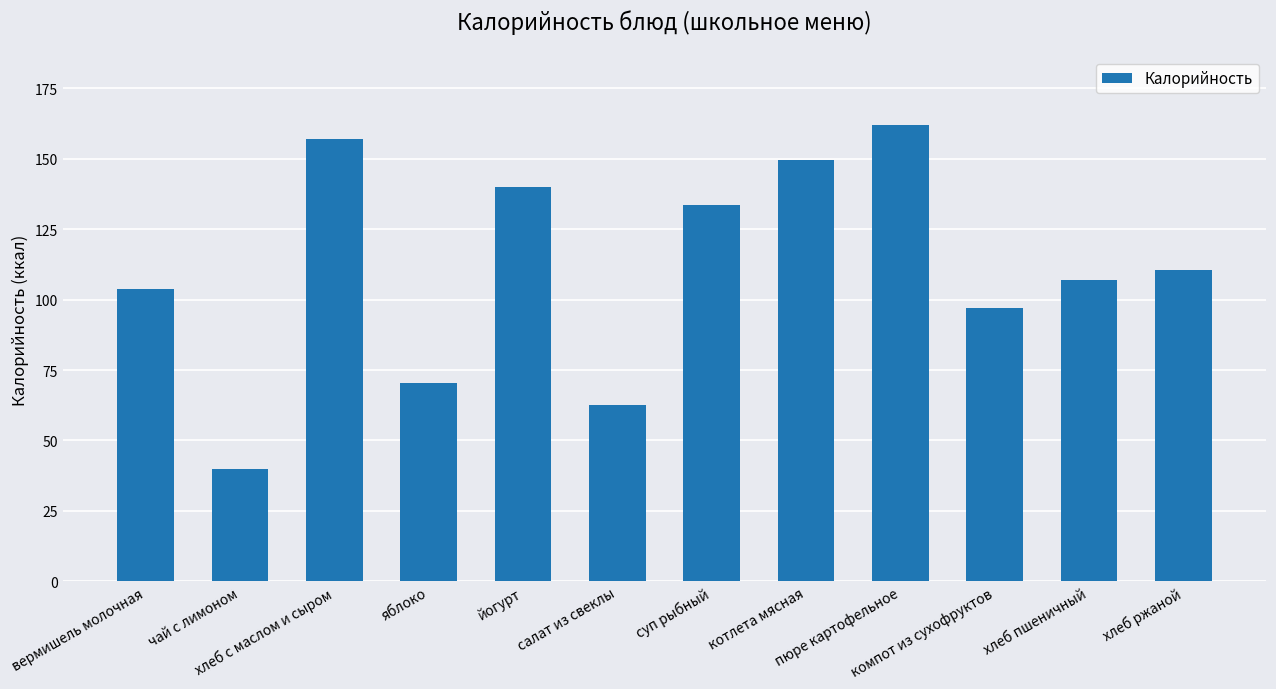

List the labels in order of value, smallest first.

чай с лимоном, салат из свеклы, яблоко, компот из сухофруктов, вермишель молочная, хлеб пшеничный, хлеб ржаной, суп рыбный, йогурт, котлета мясная, хлеб с маслом и сыром, пюре картофельное